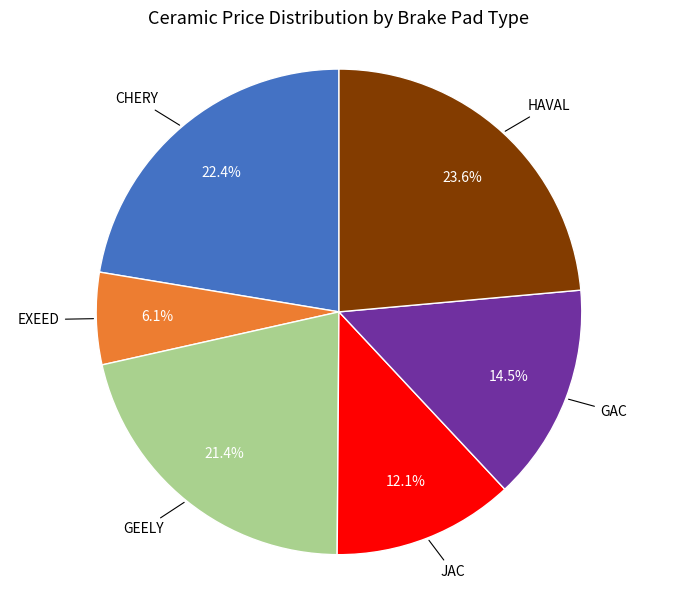

Does any single category account for the majority?

No